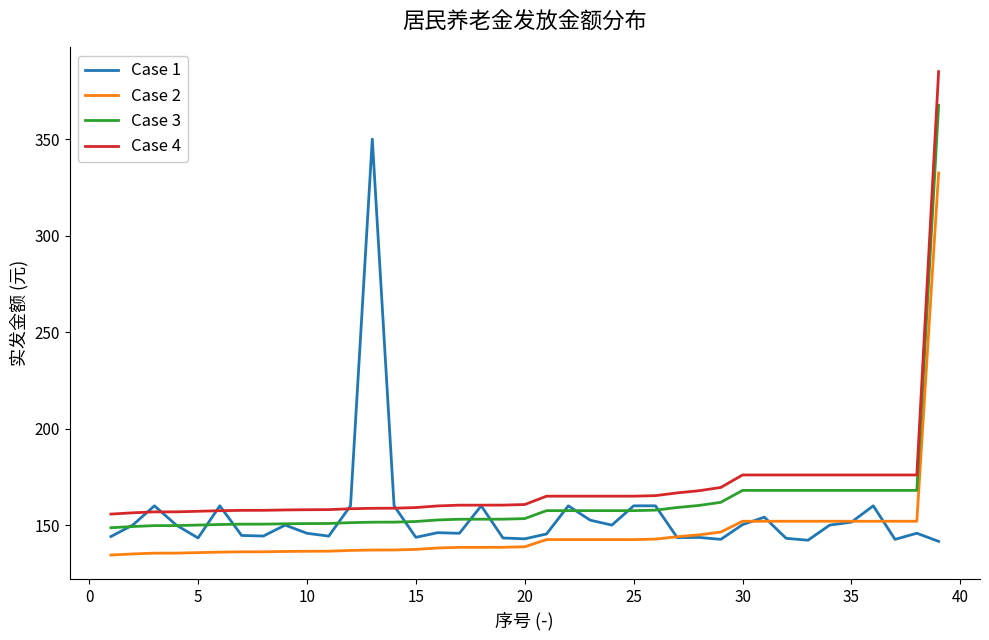

At how many categories does at least one series exceed 302?

2